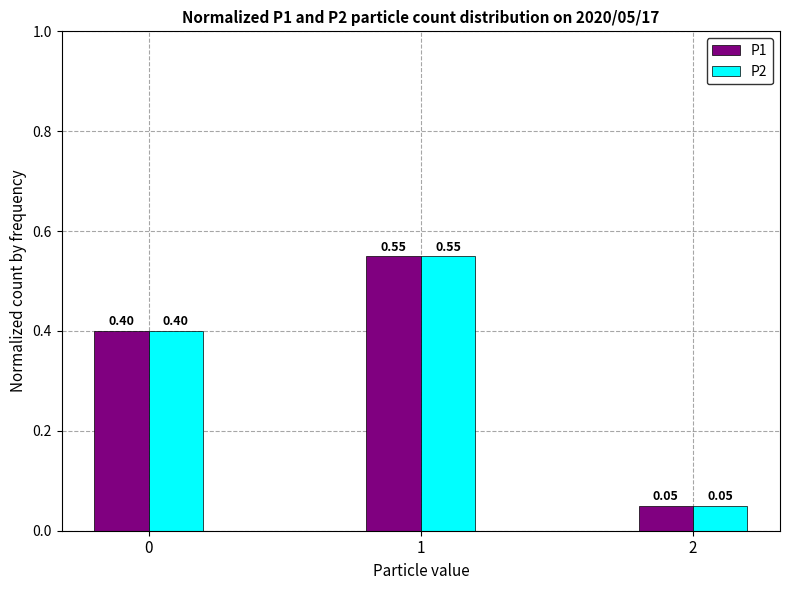

How many bars are there in each group?

2